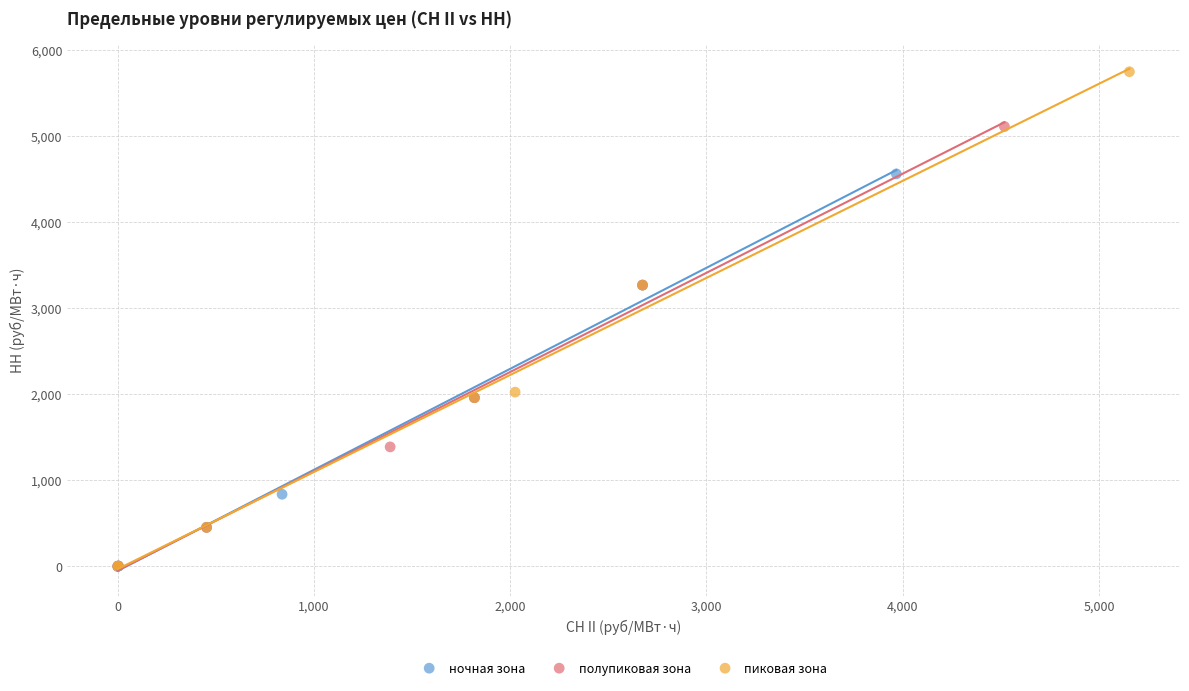

Which series reaches the maximum Y coordinate?

пиковая зона